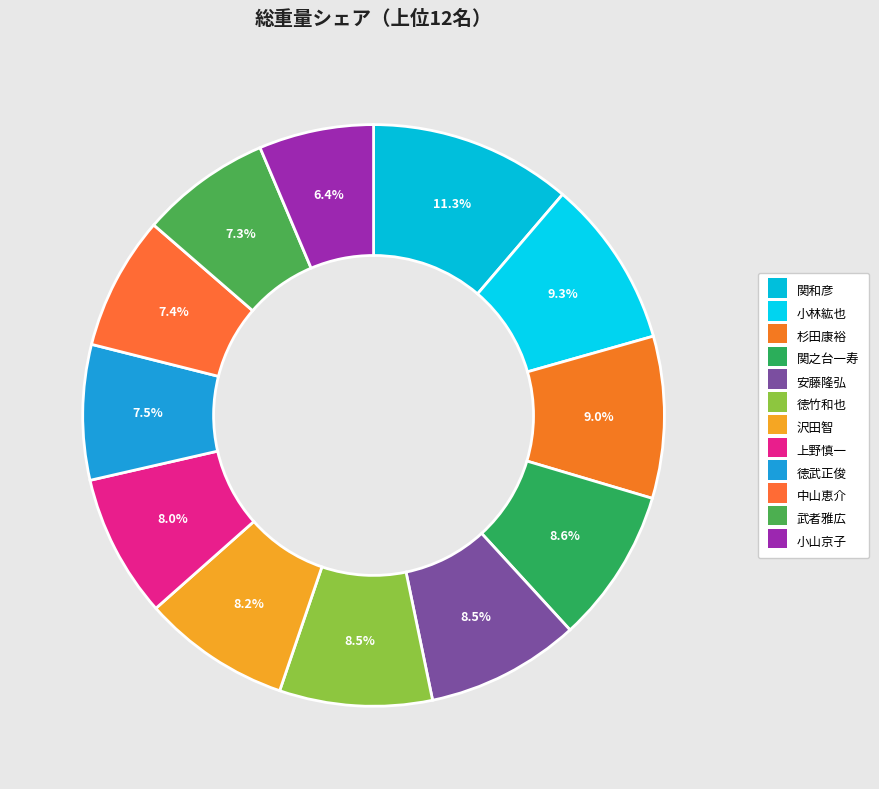

Is there a majority slice in this chart?

No